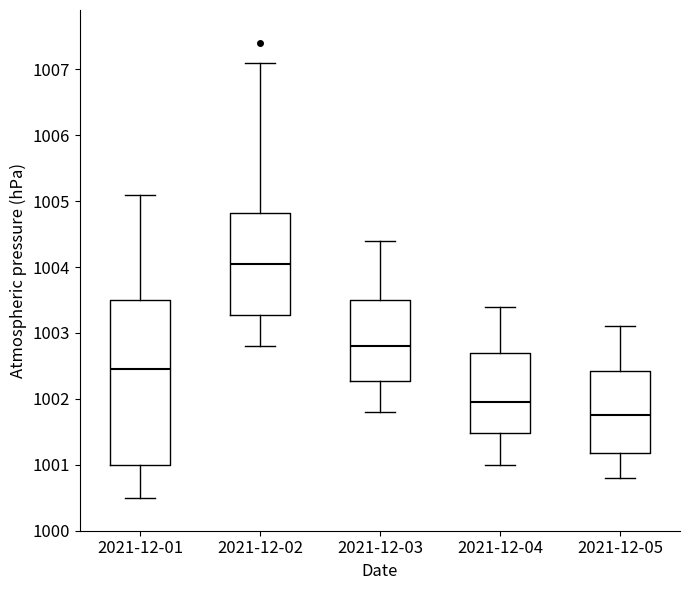

Reading left to right, read every box against the y-axis: the position of its median line, the range the box covers, and the ends of its whiskers. The values are not printed on the chart, so give them approximately, as read against the axis.

2021-12-01: median 1002.5, box 1001.0 to 1003.5, whiskers 1000.5 to 1005.1
2021-12-02: median 1004.1, box 1003.3 to 1004.8, whiskers 1002.8 to 1007.1
2021-12-03: median 1002.8, box 1002.3 to 1003.5, whiskers 1001.8 to 1004.4
2021-12-04: median 1002.0, box 1001.5 to 1002.7, whiskers 1001.0 to 1003.4
2021-12-05: median 1001.8, box 1001.2 to 1002.4, whiskers 1000.8 to 1003.1